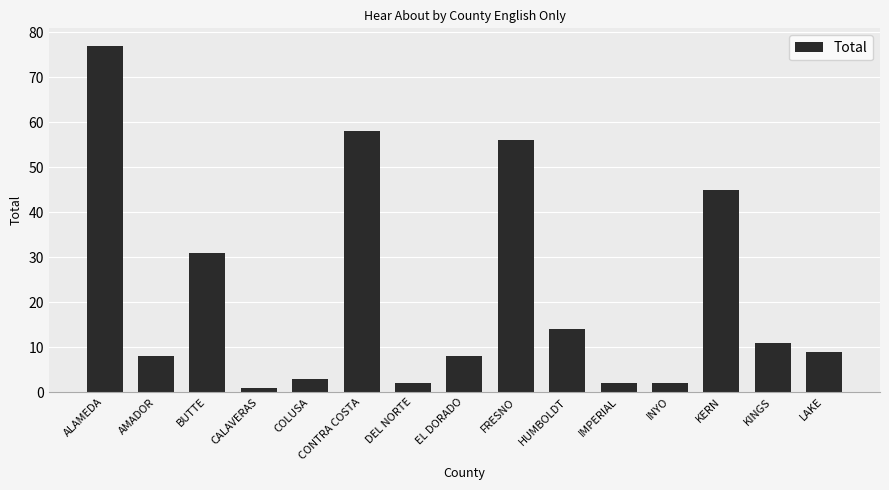

The chart shows a value of 2 at IMPERIAL. True or false?

True